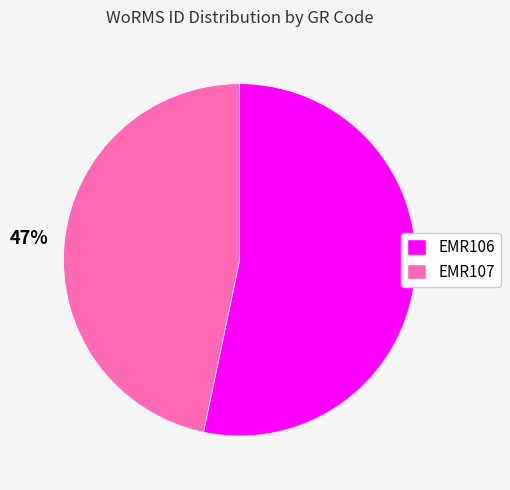

Which category has the smallest portion of the pie?

EMR107